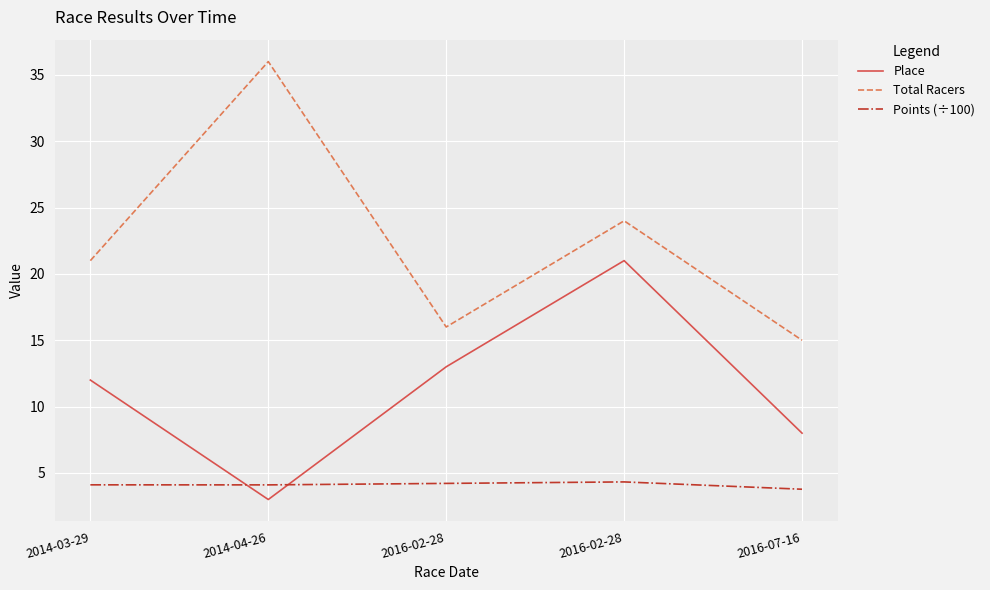

What are all the series names shown in the legend?

Place, Total Racers, Points (÷100)